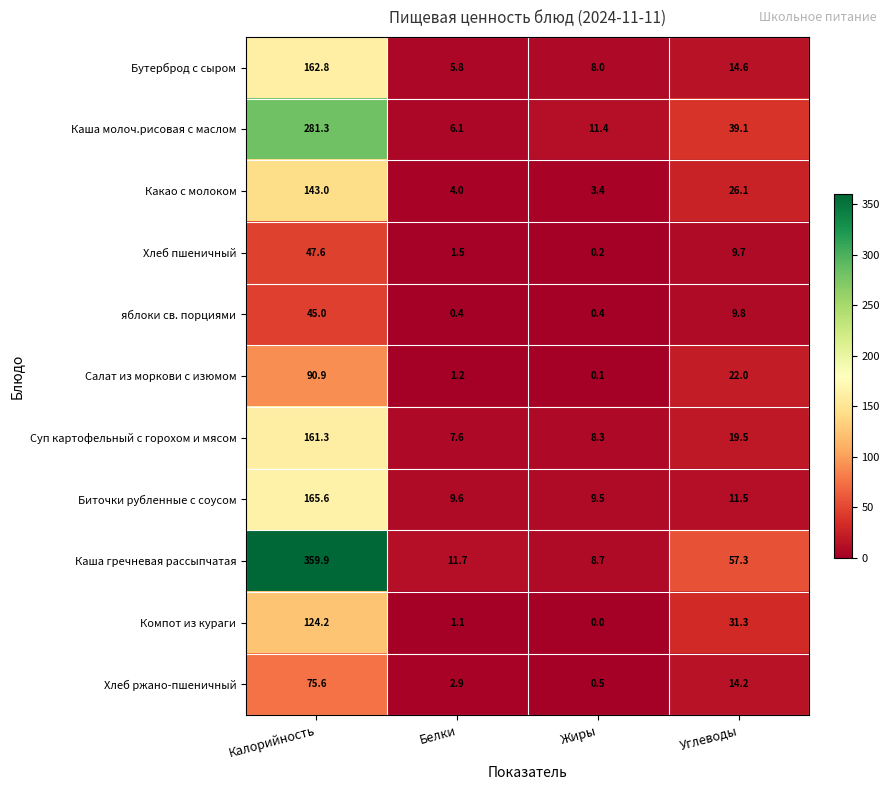

At how many categories does at least one series exceed 134?

1